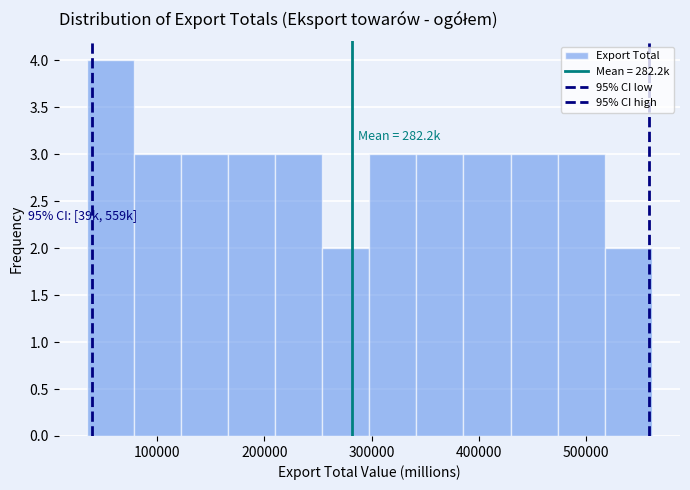

Which range on the x-axis has the tallest bar?

30000 to 80000